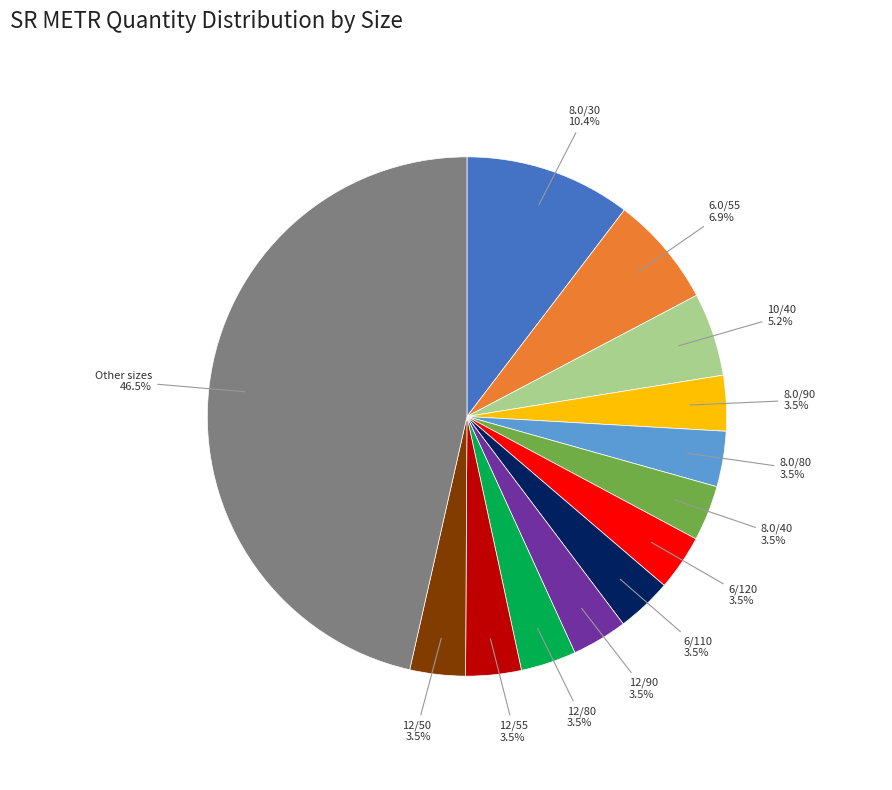

Which category has the biggest portion of the pie?

Other sizes